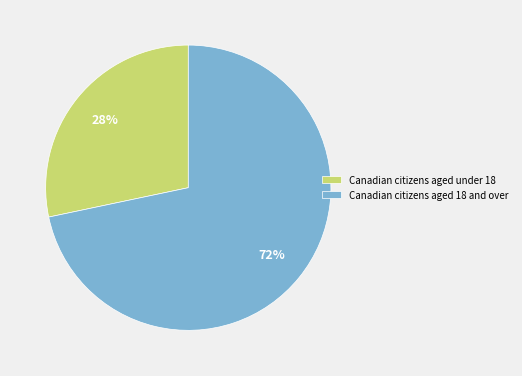

What is the smallest slice in the pie chart?

Canadian citizens aged under 18